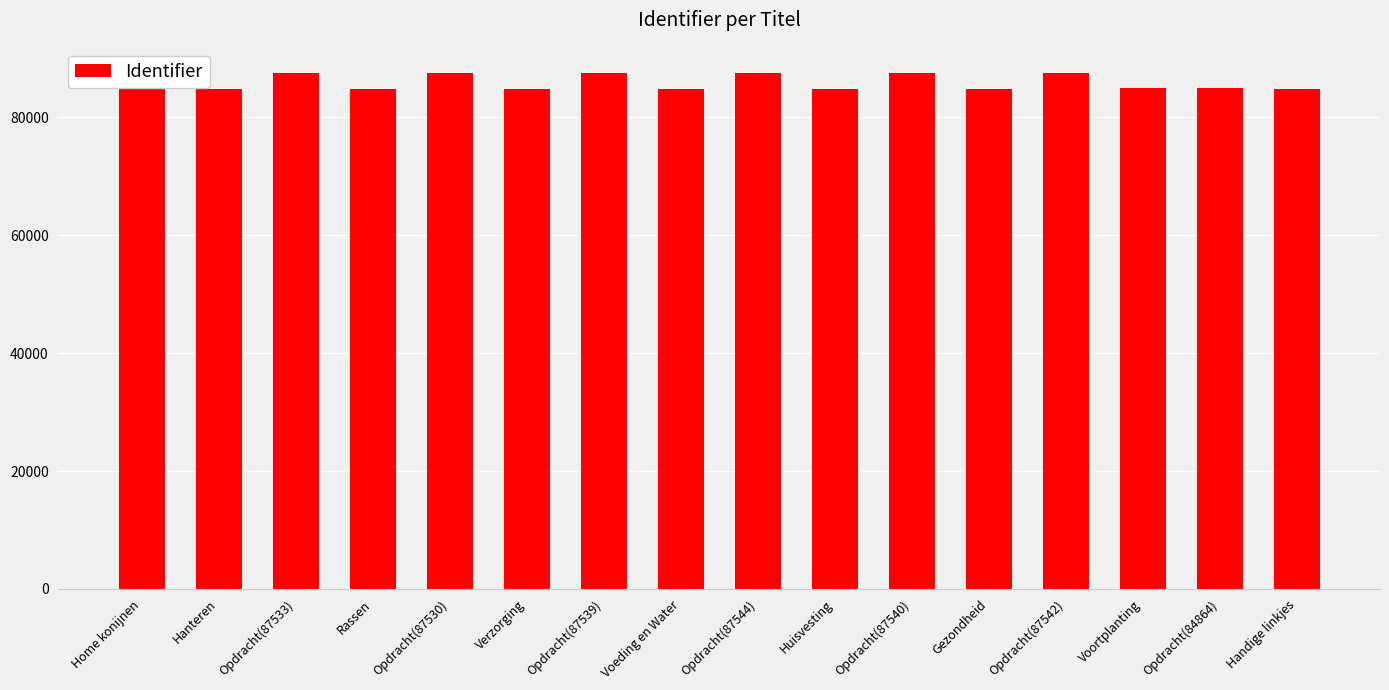

What is the change in value from Opdracht(87542) to Handige linkjes?

-2722